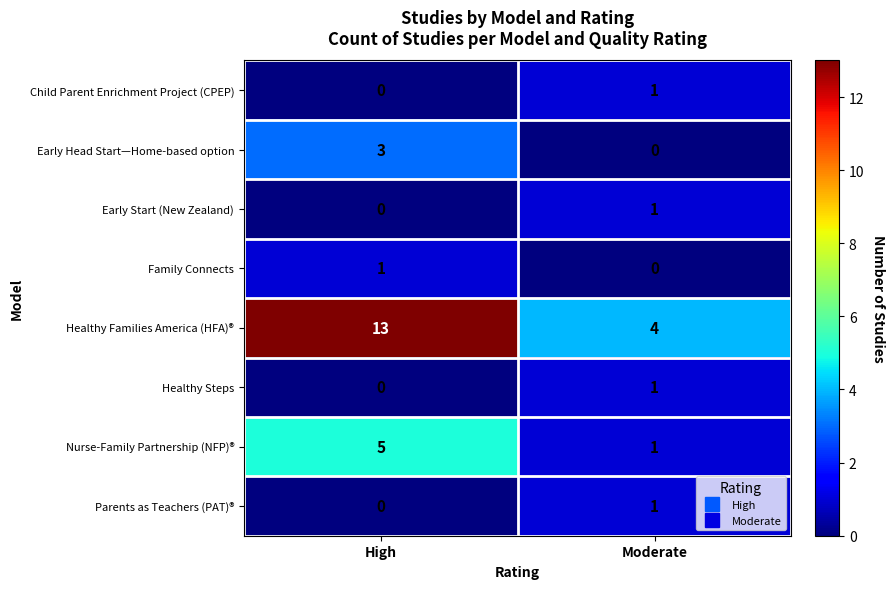

At which category is the sum across all series the highest?

High